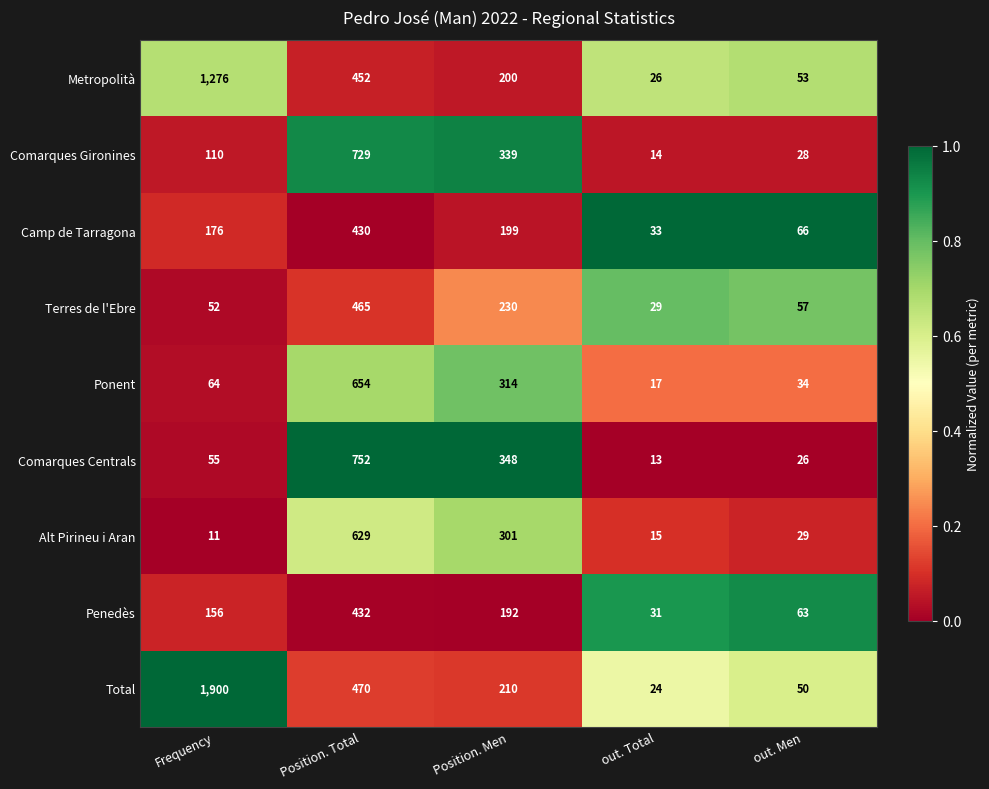

Which series changed the most between Frequency and Position. Total?

Total